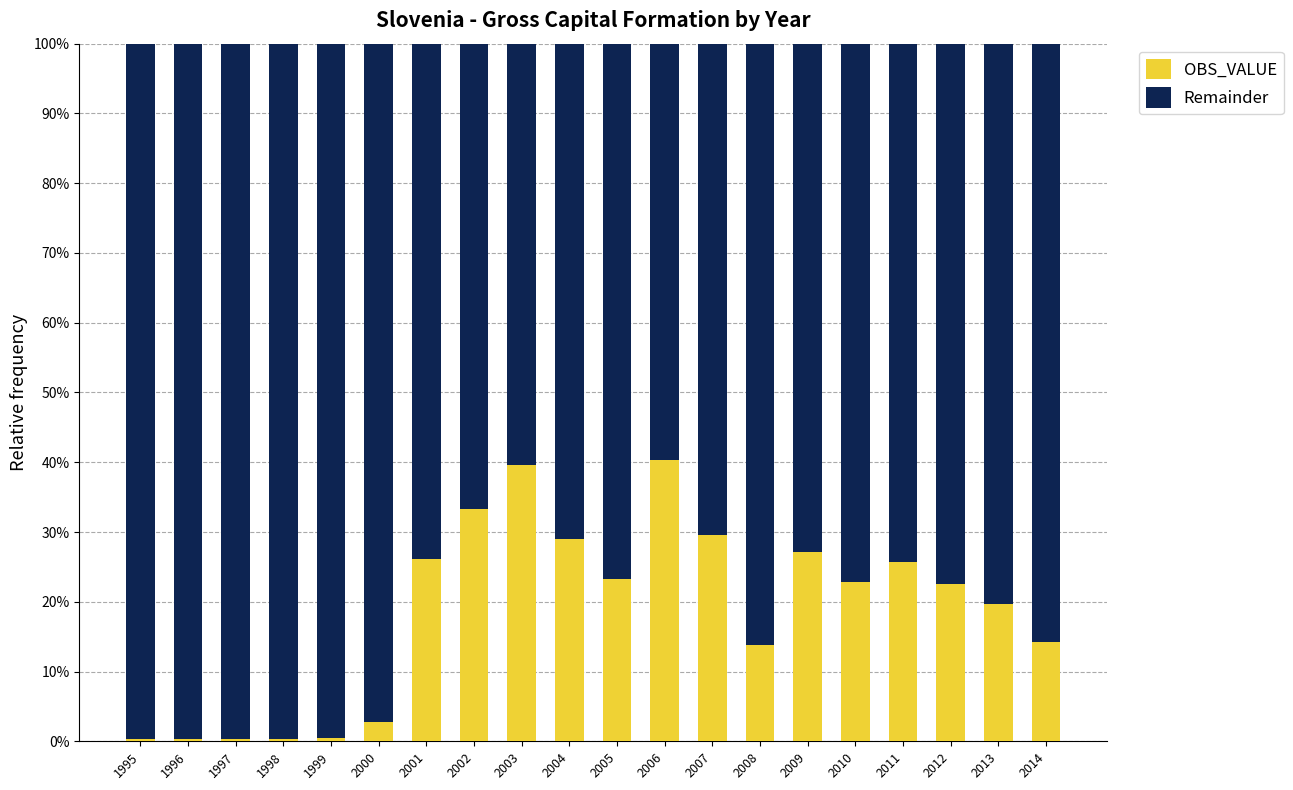

What is the maximum value for OBS_VALUE?

40.3